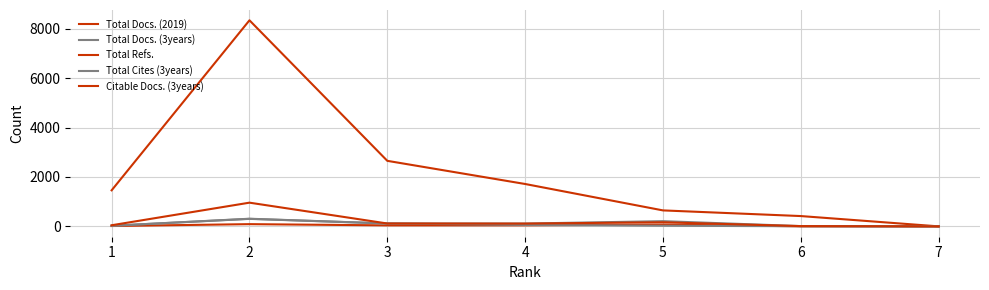

The value of Total Docs. (2019) at 1 is 9. True or false?

False